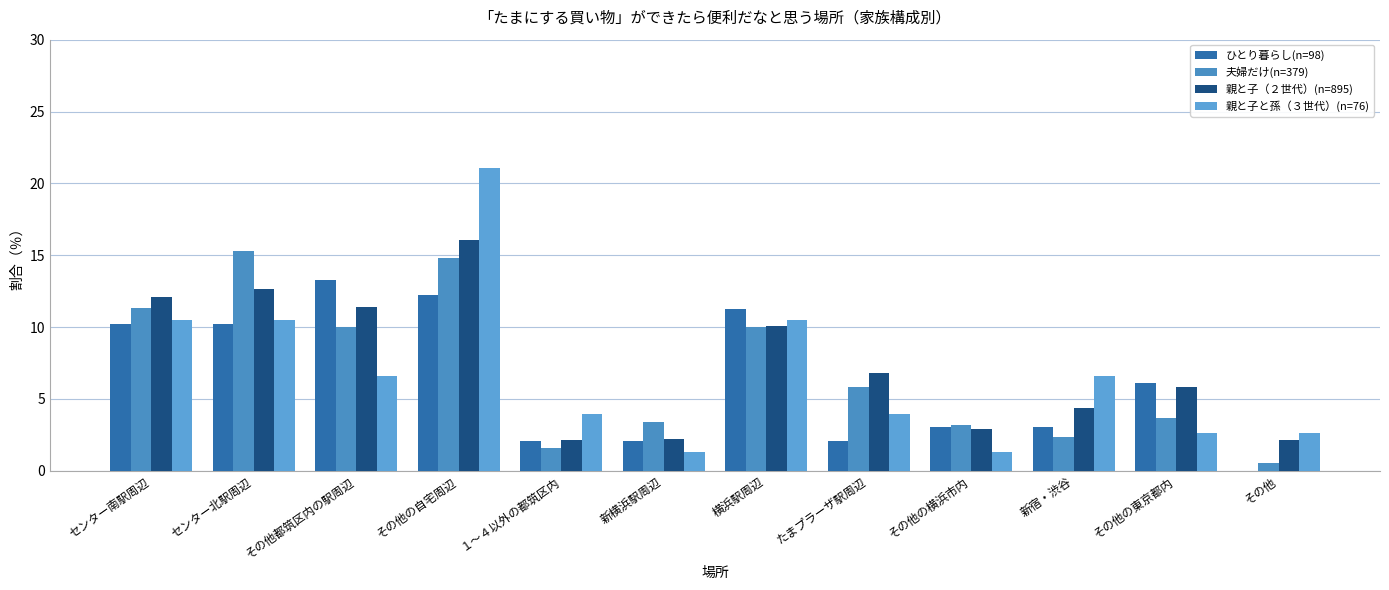

Where does the 夫婦だけ(n=379) series first go above 5?

センター南駅周辺